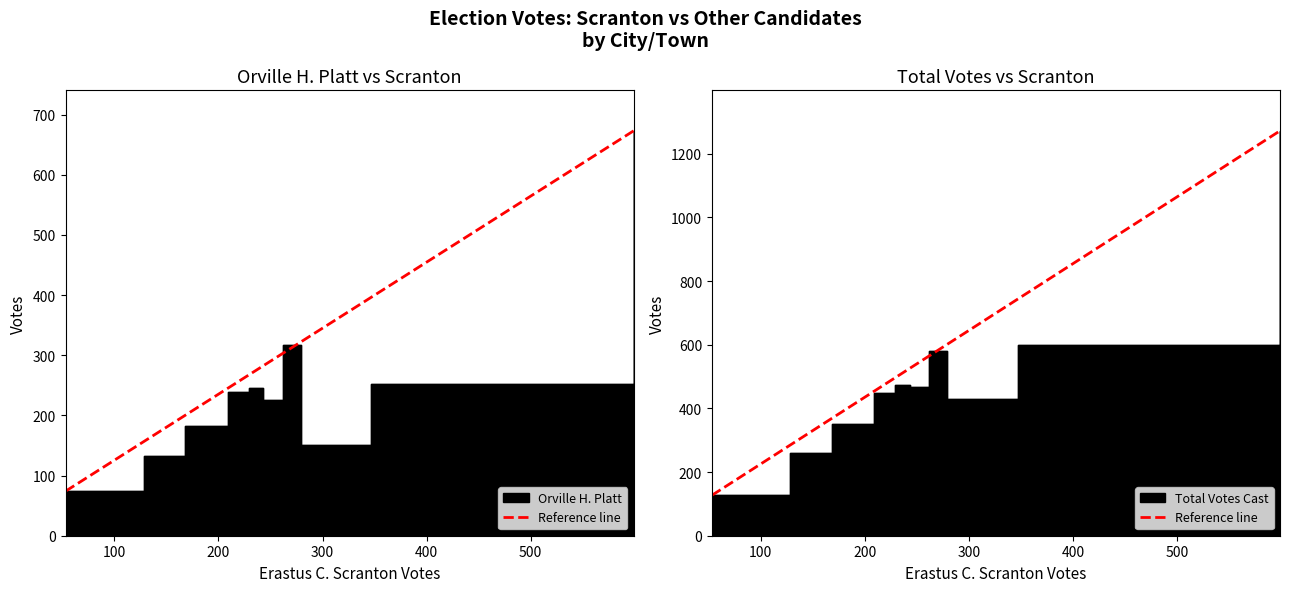

What is the greatest value displayed?

1272